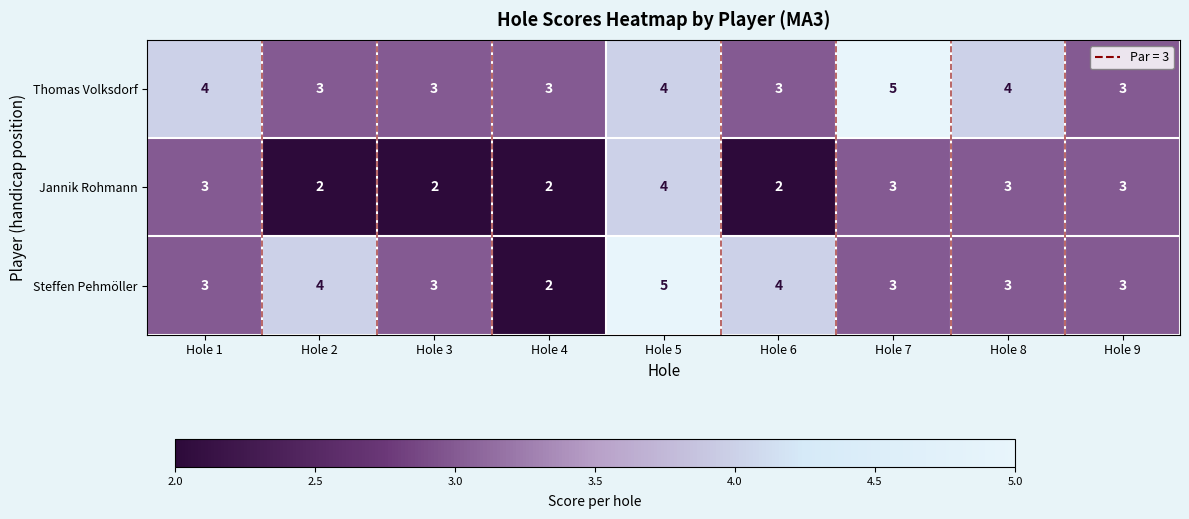

Reading right to left, list all the values displayed in this chart.

Thomas Volksdorf: Hole 9=3	Hole 8=4	Hole 7=5	Hole 6=3	Hole 5=4	Hole 4=3	Hole 3=3	Hole 2=3	Hole 1=4
Jannik Rohmann: Hole 9=3	Hole 8=3	Hole 7=3	Hole 6=2	Hole 5=4	Hole 4=2	Hole 3=2	Hole 2=2	Hole 1=3
Steffen Pehmöller: Hole 9=3	Hole 8=3	Hole 7=3	Hole 6=4	Hole 5=5	Hole 4=2	Hole 3=3	Hole 2=4	Hole 1=3